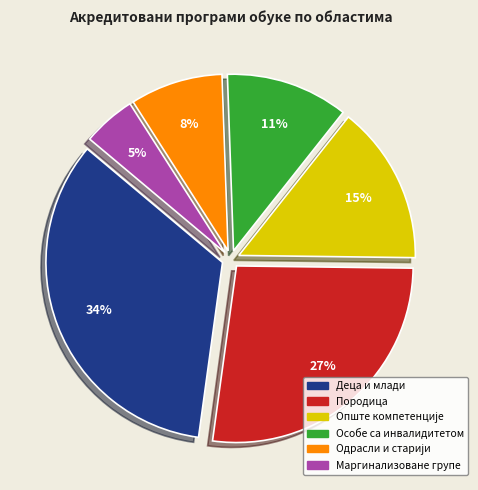

Does Маргинализоване групе account for over 50% of the chart?

No